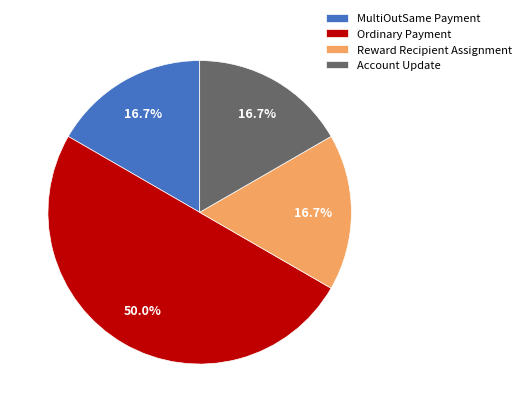

How many slices are in this pie chart?

4